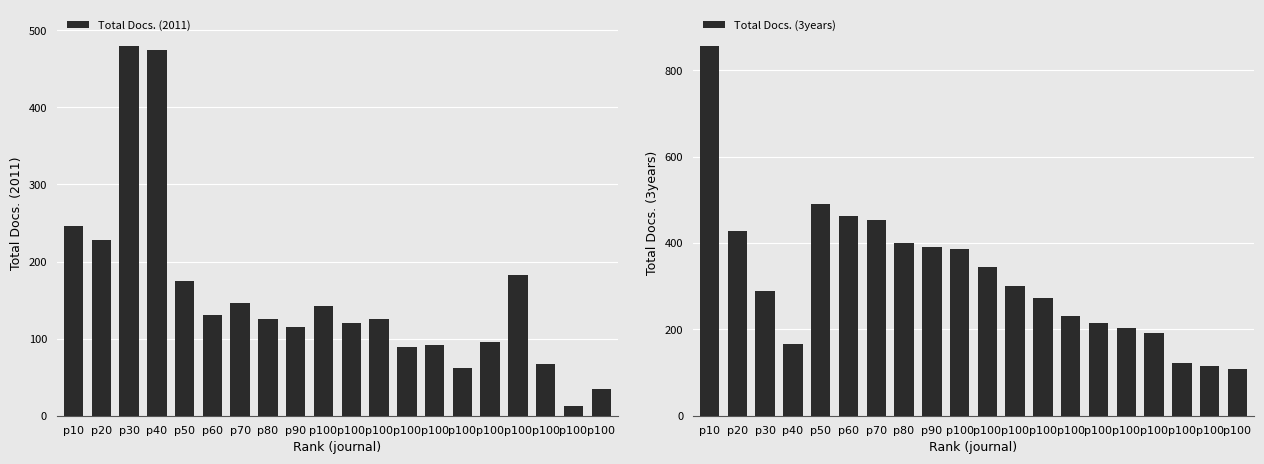

Reading right to left, transcribe all the data shown in this chart.

Total Docs. (2011): 35	13	67	182	96	62	92	89	126	120	142	115	125	146	131	175	474	479	228	246
Total Docs. (3years): 109	115	123	192	203	214	232	273	300	344	385	390	399	454	463	490	167	288	428	855